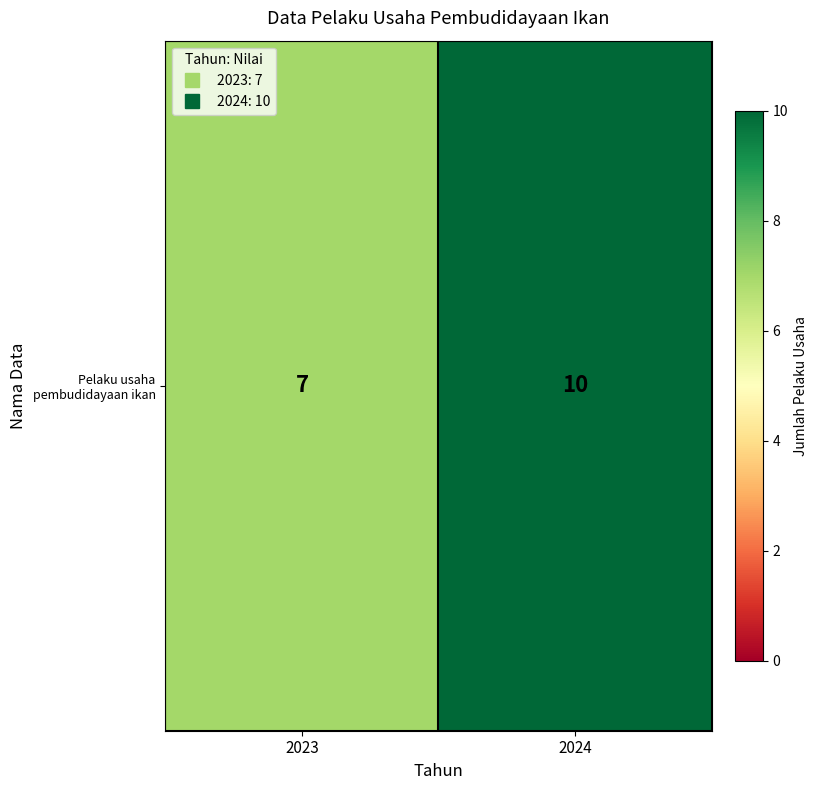

Which has a higher value, 2023 or 2024?

2024